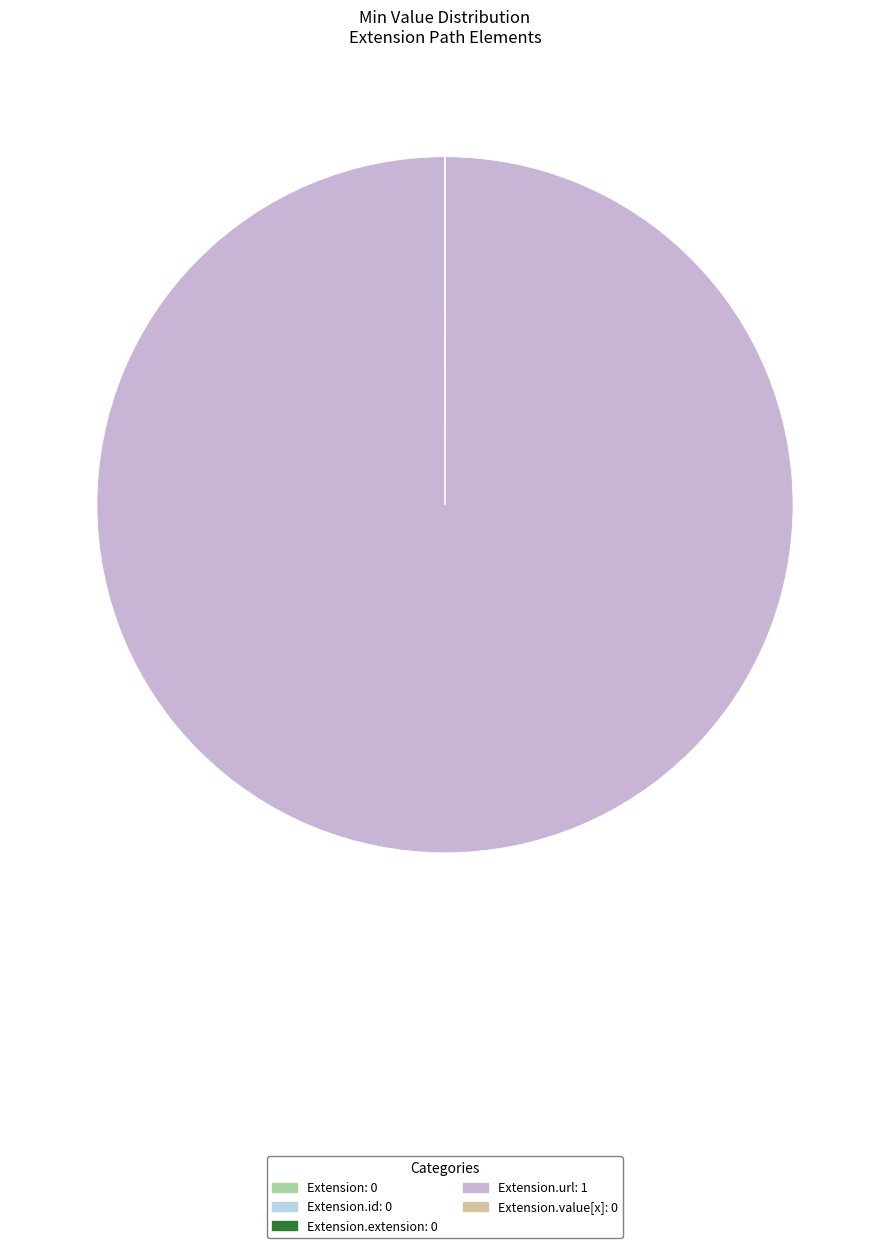

Does any single category account for the majority?

Yes